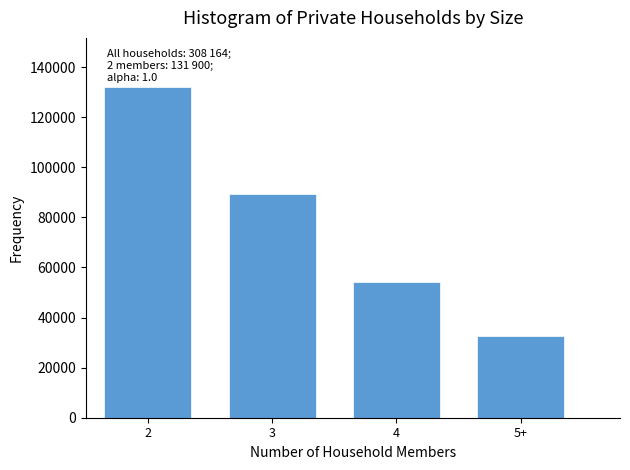

Reading left to right, extract all data points from this chart.

131900	89360	54243	32661